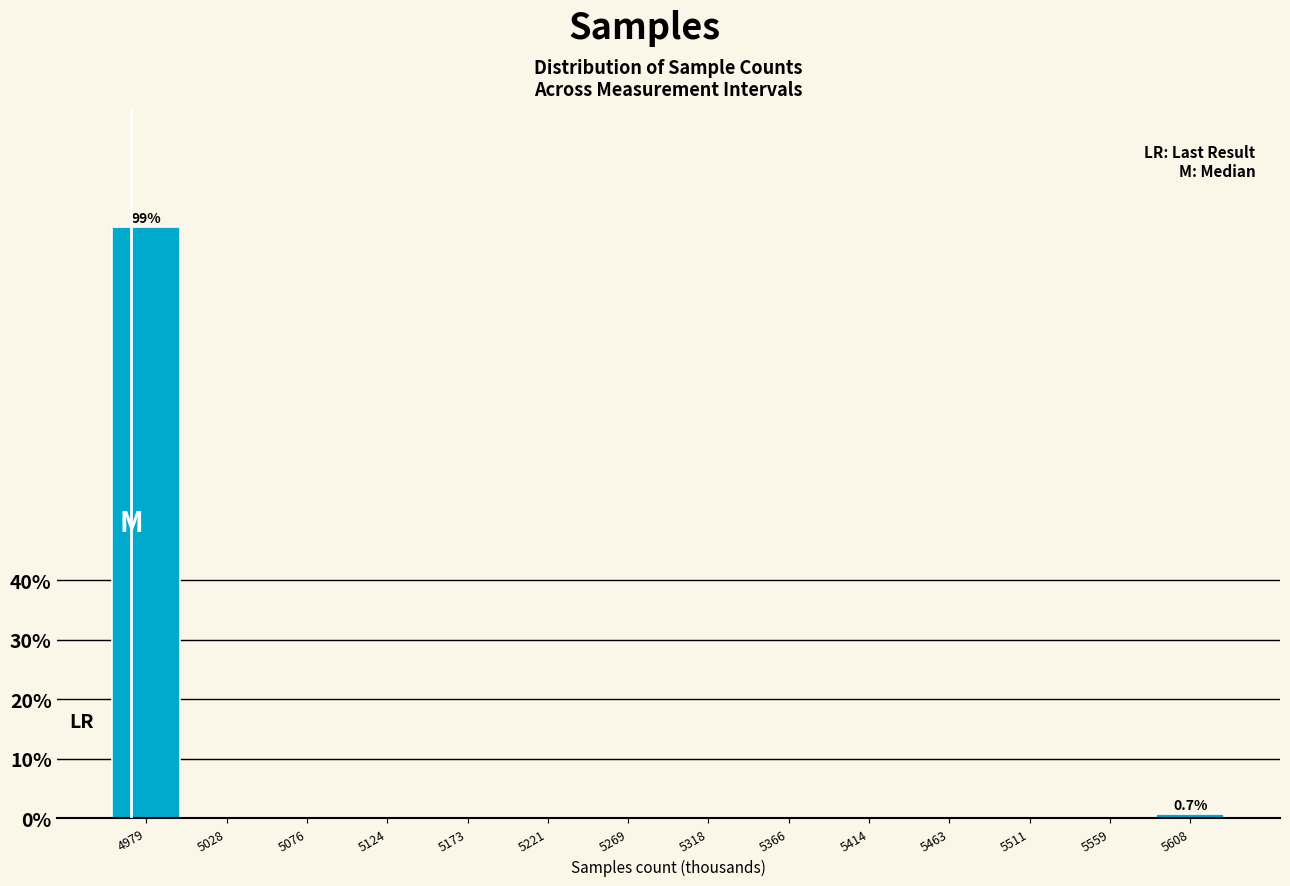

Reading left to right, extract all data points from this chart.

4979=99.3	5028=0.0	5076=0.0	5124=0.0	5173=0.0	5221=0.0	5269=0.0	5318=0.0	5366=0.0	5414=0.0	5463=0.0	5511=0.0	5559=0.0	5608=0.7